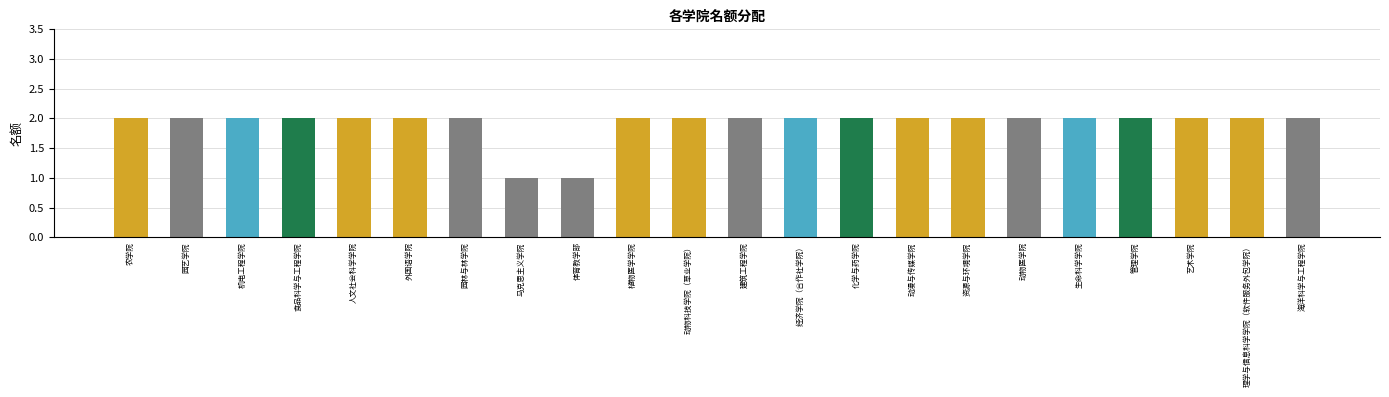

What is the label of the 2nd bar from the left?

园艺学院